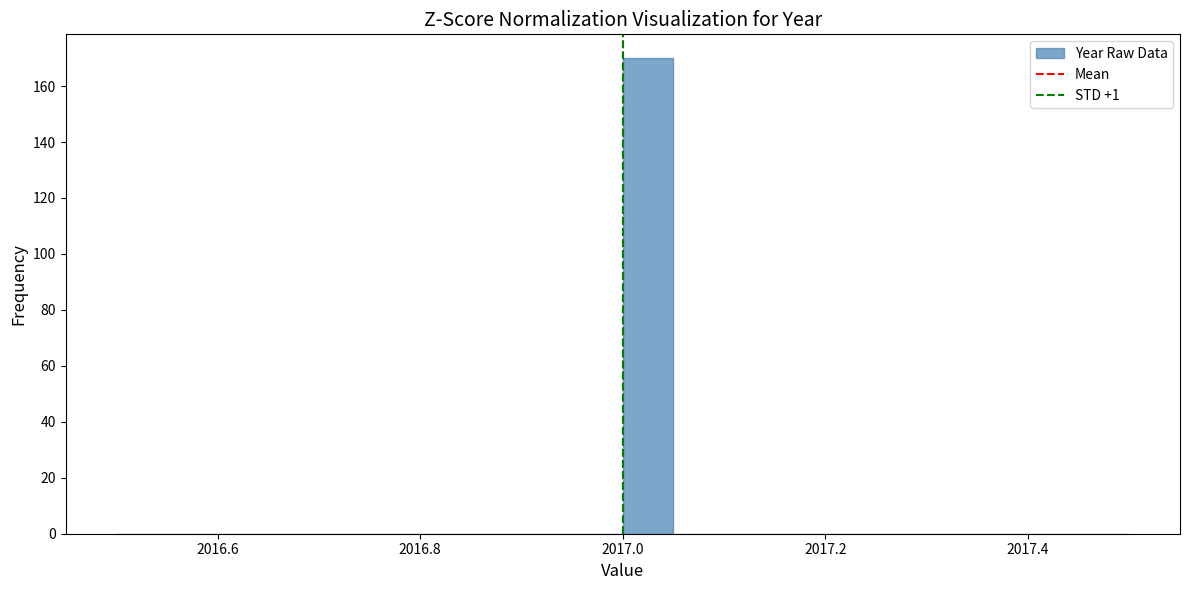

Read against the x-axis, roughly where is the centre of the tallest bar?

2017.02